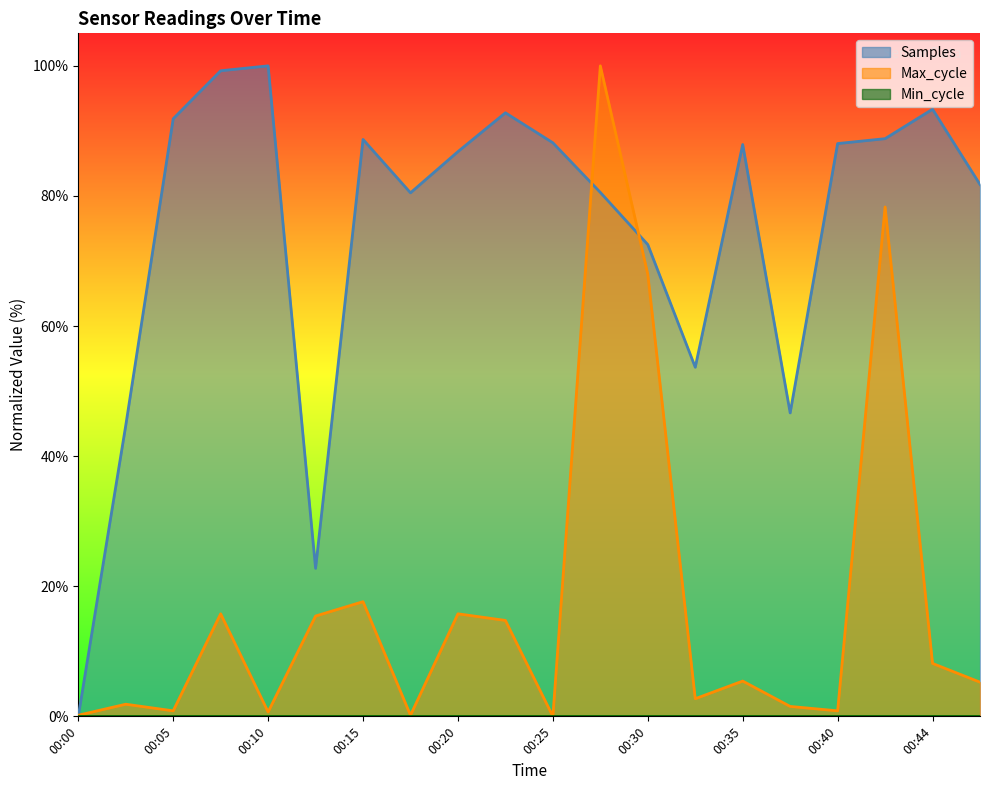

How many series are shown in this chart?

3